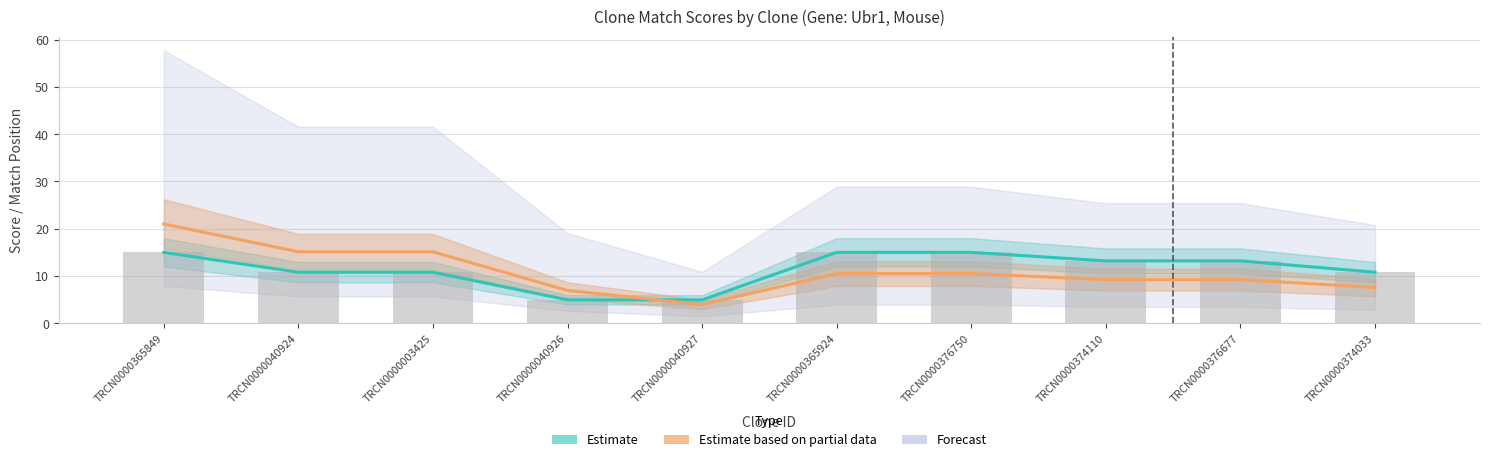

What is the total value across all series at TRCN0000003425?

25.9